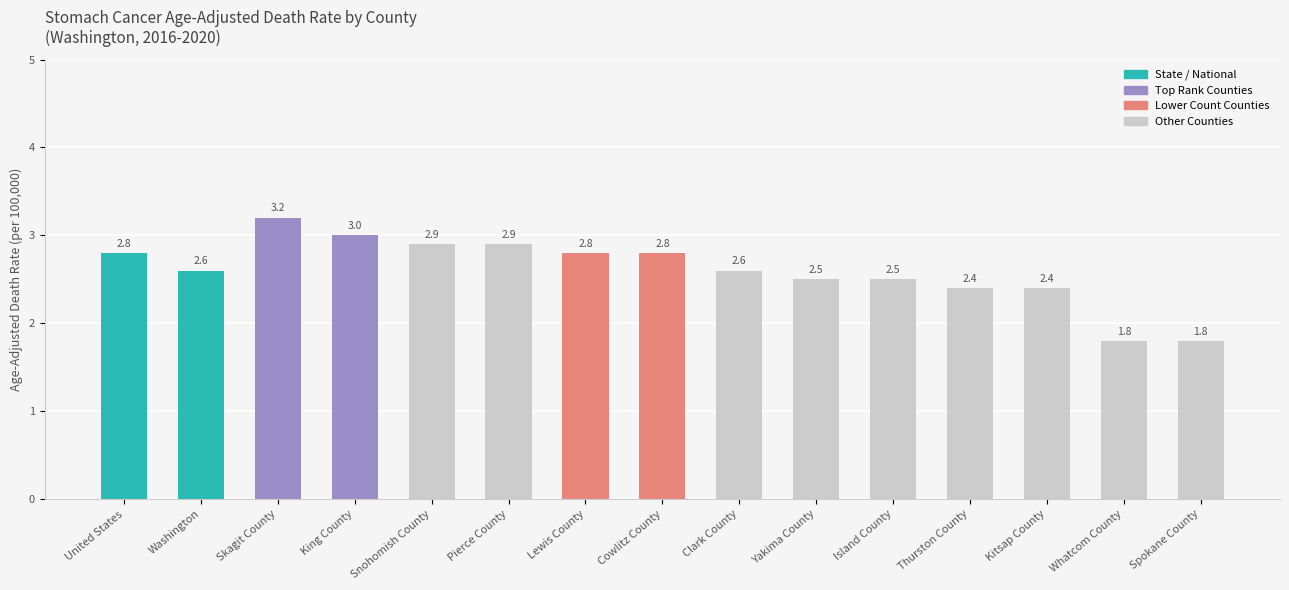

What is the ratio of the value at Clark County to the value at United States?

0.9